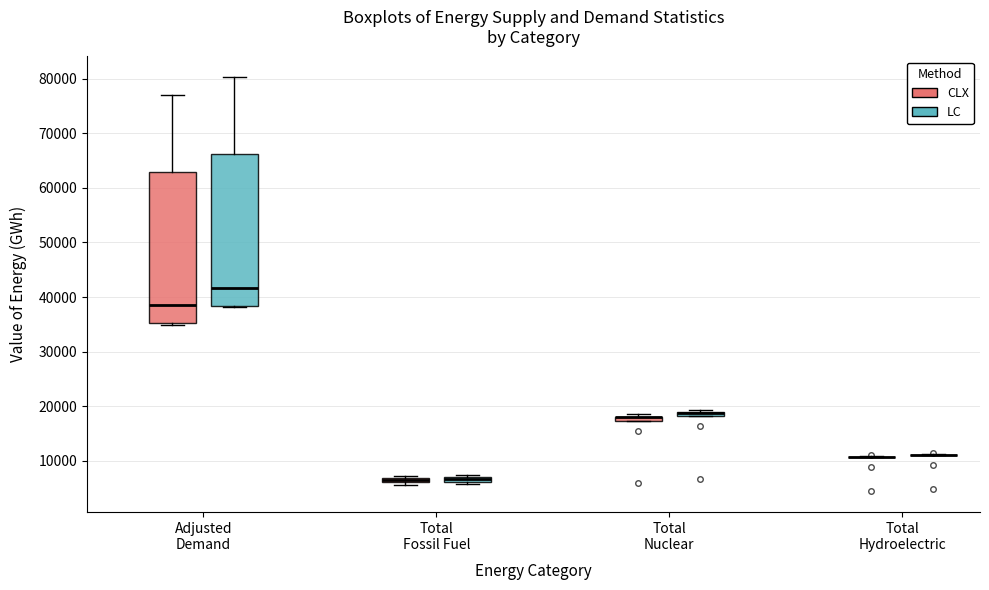

Where does the upper whisker of the box for Adjusted Demand (CLX) end on the y-axis? The values are not printed on the chart, so give them approximately, as read against the axis.

77000